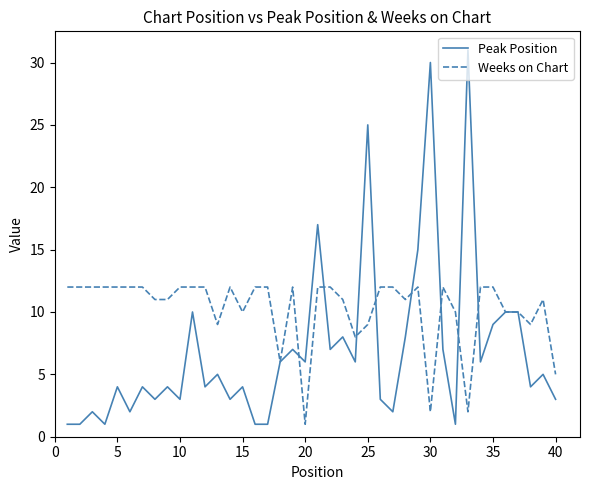

List the series in order of their overall mean, lowest first.

Peak Position, Weeks on Chart